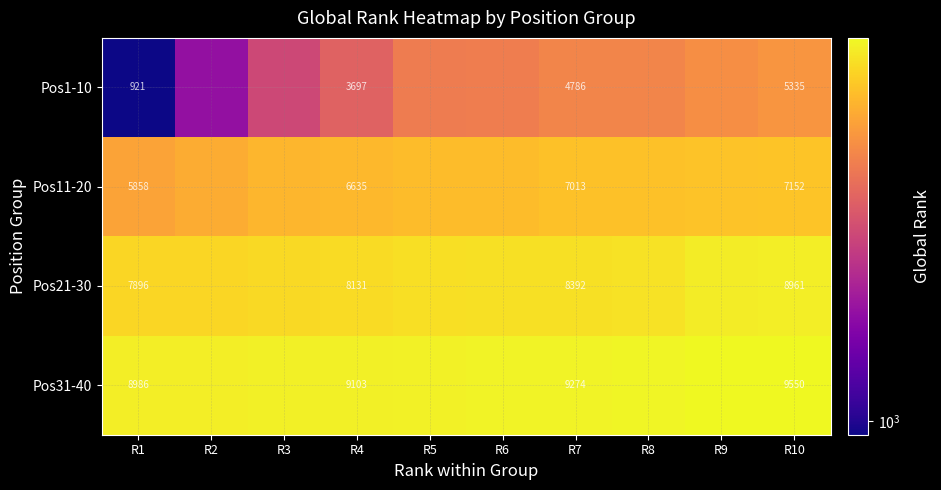

At which label does Pos21-30 first exceed 8338?

R7